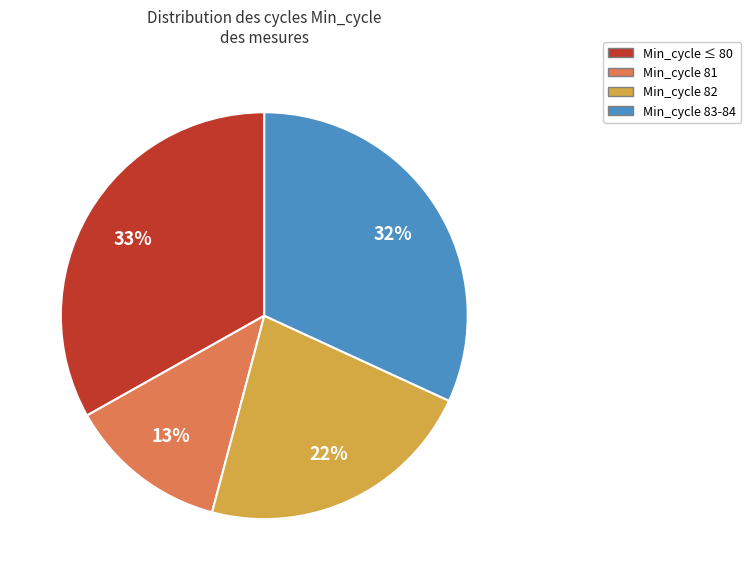

To the nearest percent, what is the difference between the largest and smallest slice percentages?

20%